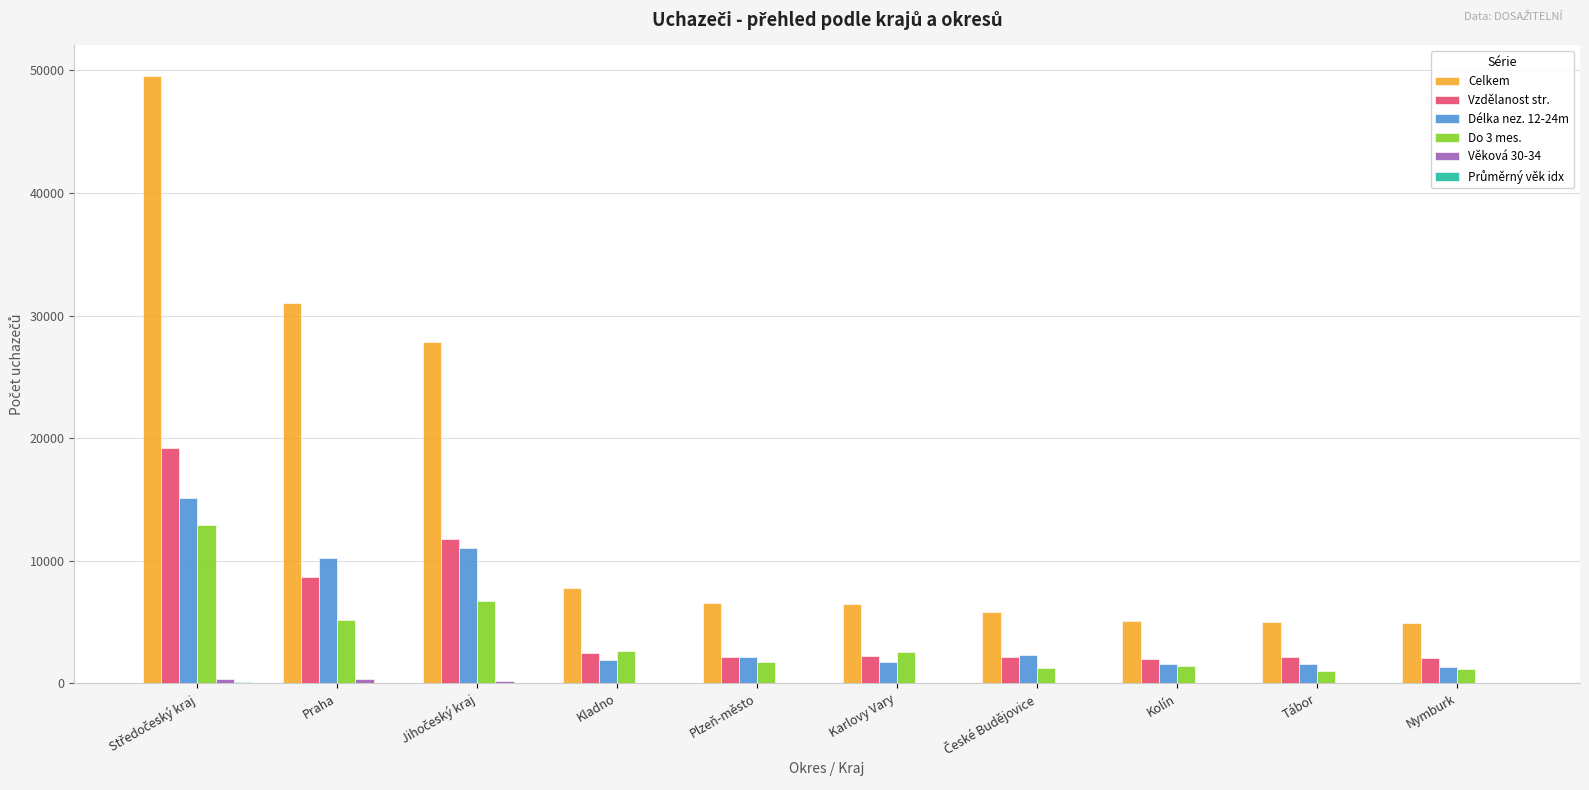

Count the number of categories in the chart.

10